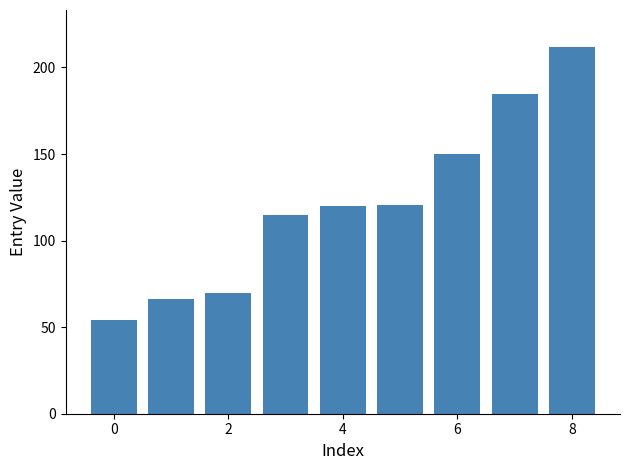

What is the value of the 5th bar from the left?

120.0